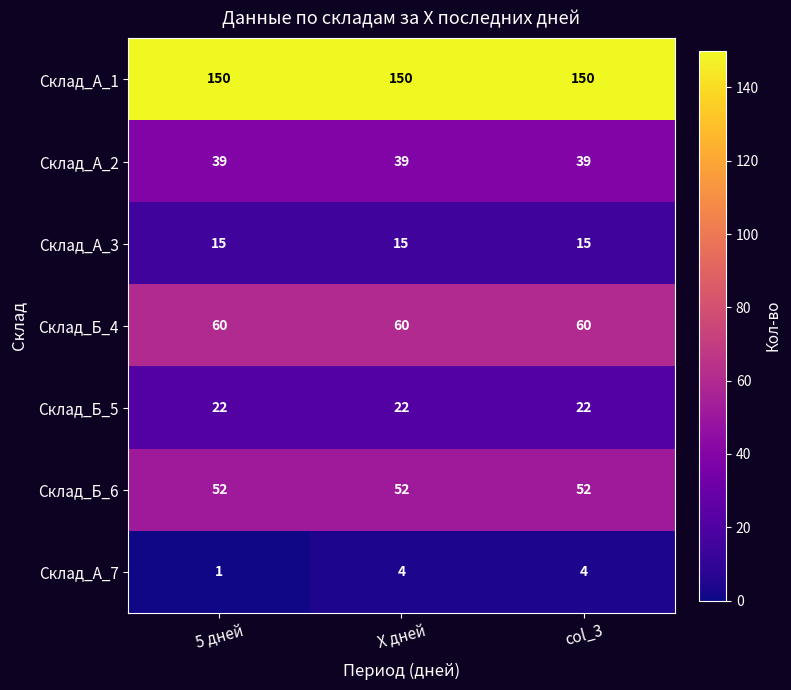

Reading left to right, list all the values displayed in this chart.

Склад_А_1: 5 дней=150	X дней=150	col_3=150
Склад_А_2: 5 дней=39	X дней=39	col_3=39
Склад_А_3: 5 дней=15	X дней=15	col_3=15
Склад_Б_4: 5 дней=60	X дней=60	col_3=60
Склад_Б_5: 5 дней=22	X дней=22	col_3=22
Склад_Б_6: 5 дней=52	X дней=52	col_3=52
Склад_А_7: 5 дней=1	X дней=4	col_3=4